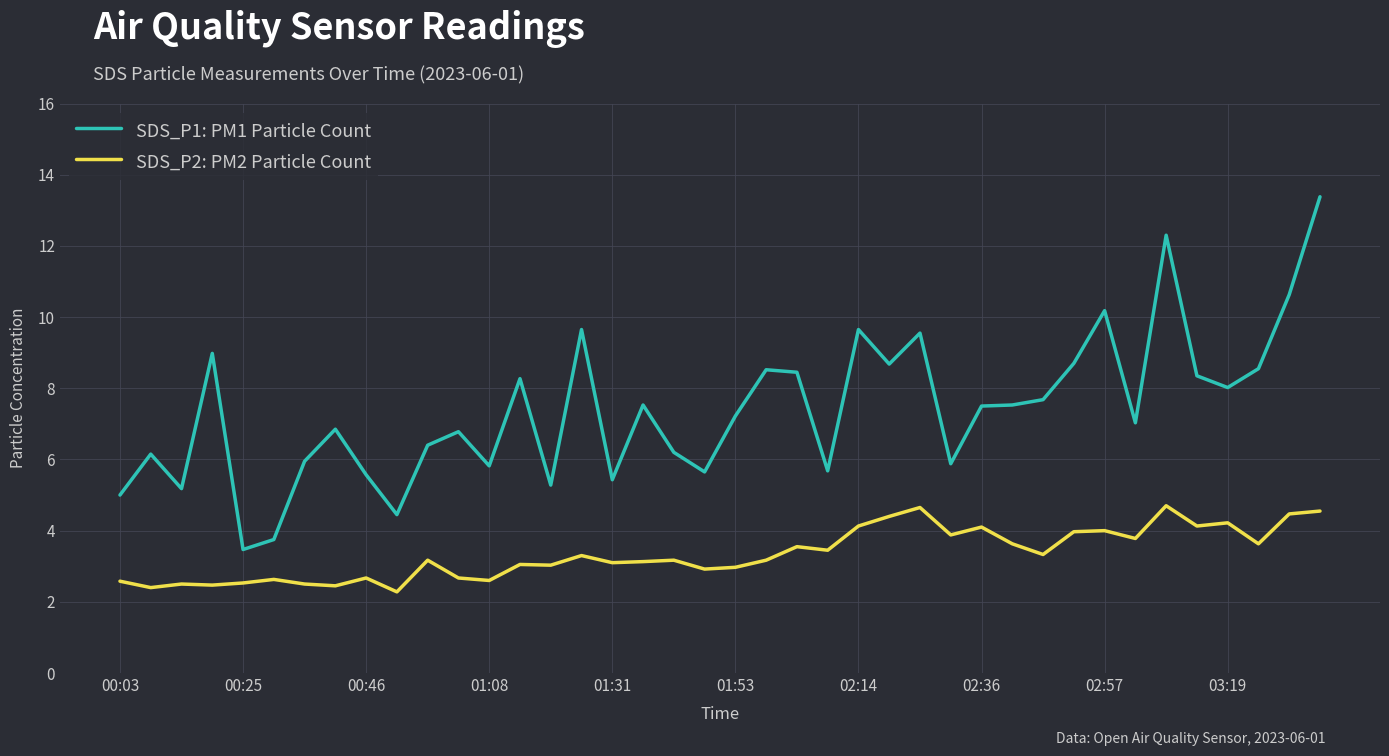

Which series has the widest spread of values?

SDS_P1: PM1 Particle Count